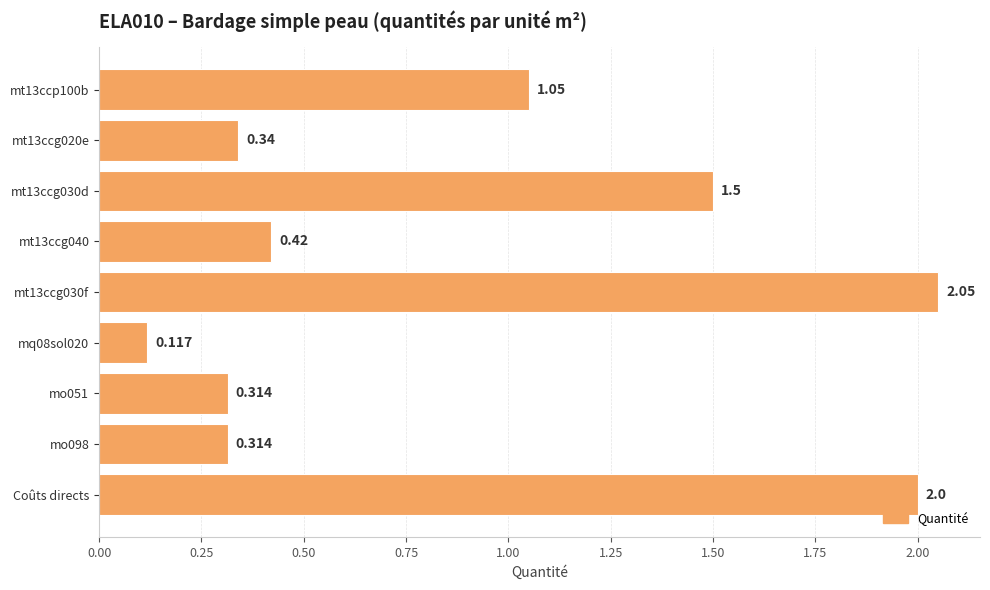

What is the label of the 1st bar from the bottom?

Coûts directs